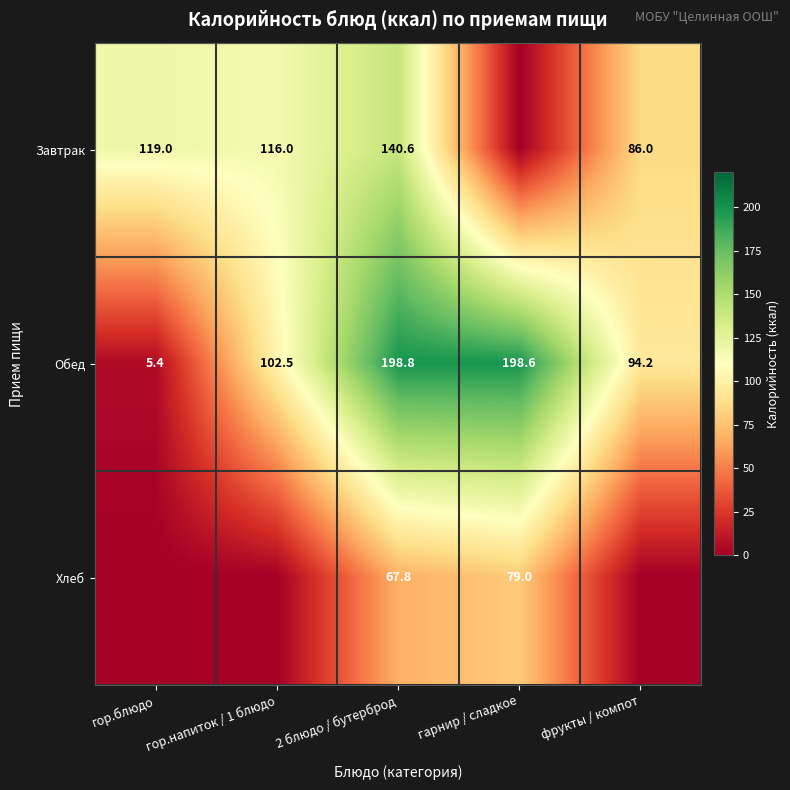

Is it true that Обед equals 5.4 at гор.блюдо?

True